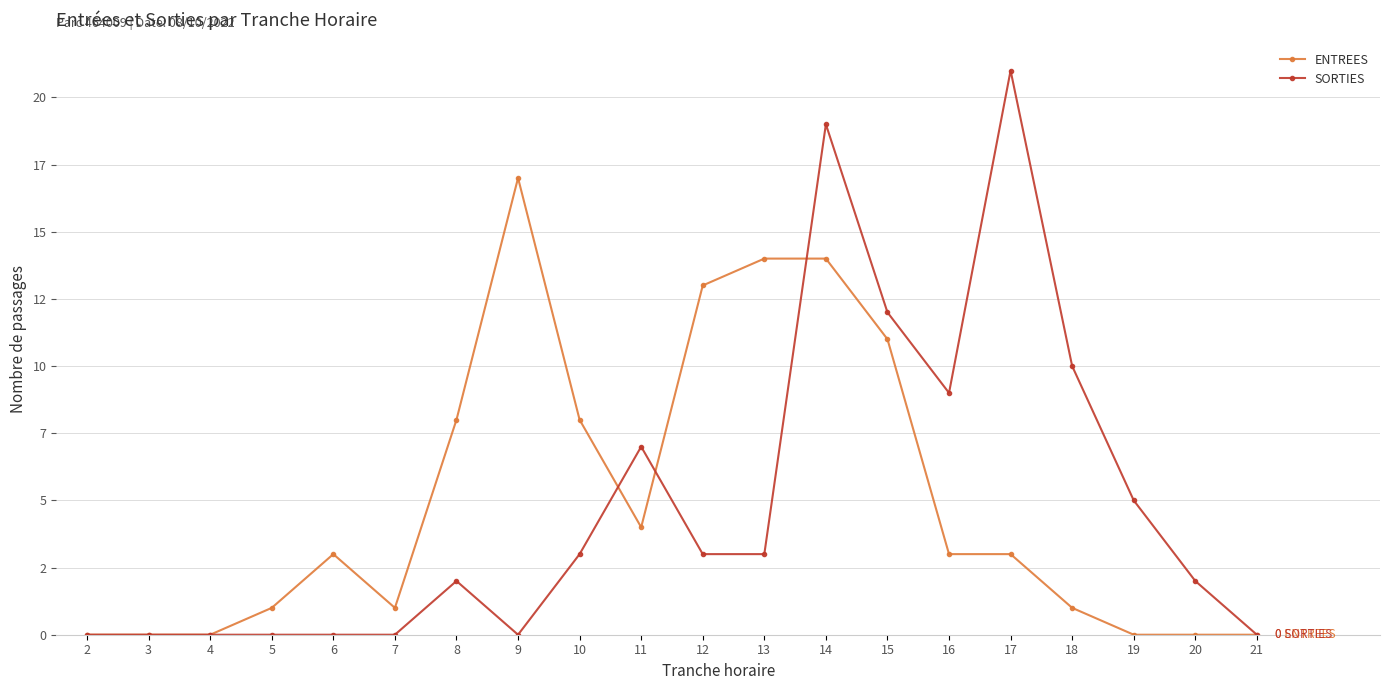

Rank the categories by SORTIES value from highest to lowest.

17, 14, 15, 18, 16, 11, 19, 10, 12, 13, 8, 20, 2, 3, 4, 5, 6, 7, 9, 21